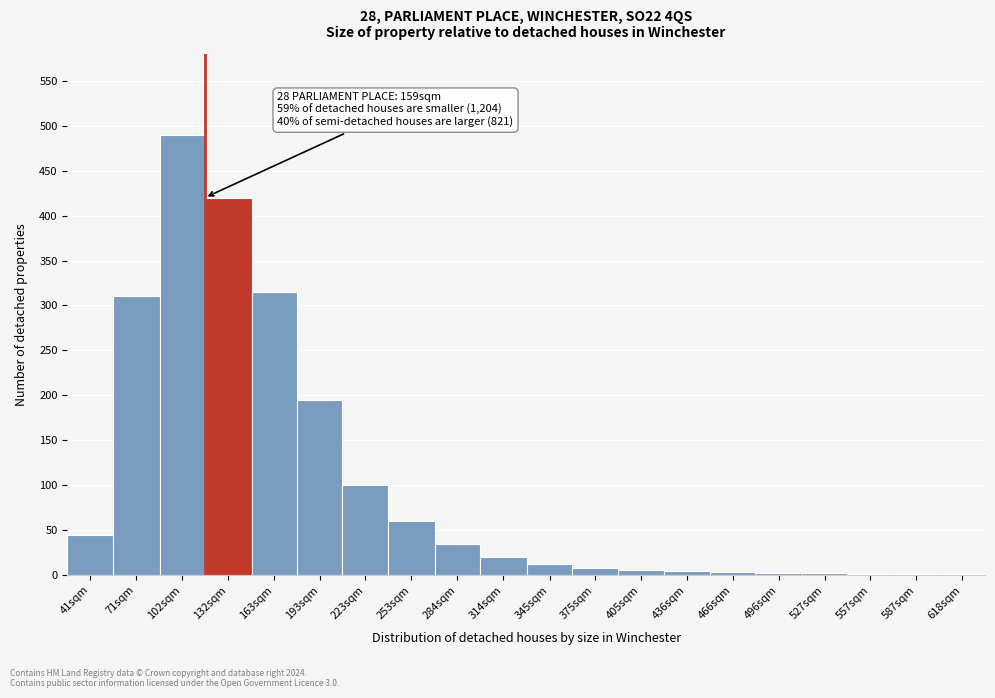

Which has a higher value, 132sqm or 345sqm?

132sqm